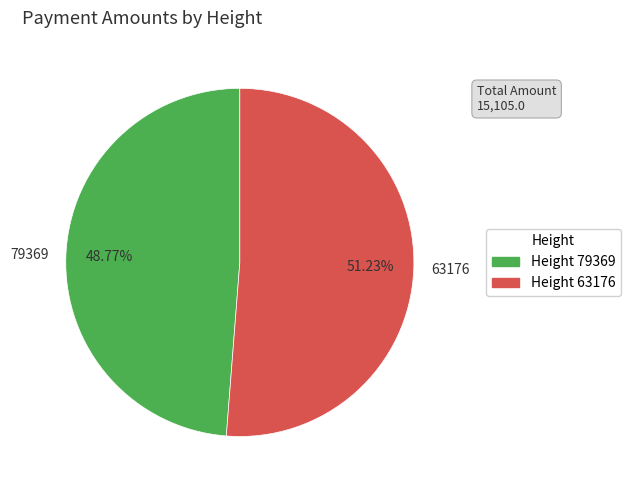

To the nearest percent, what is the difference between the 79369 and 63176 slice percentages?

2%